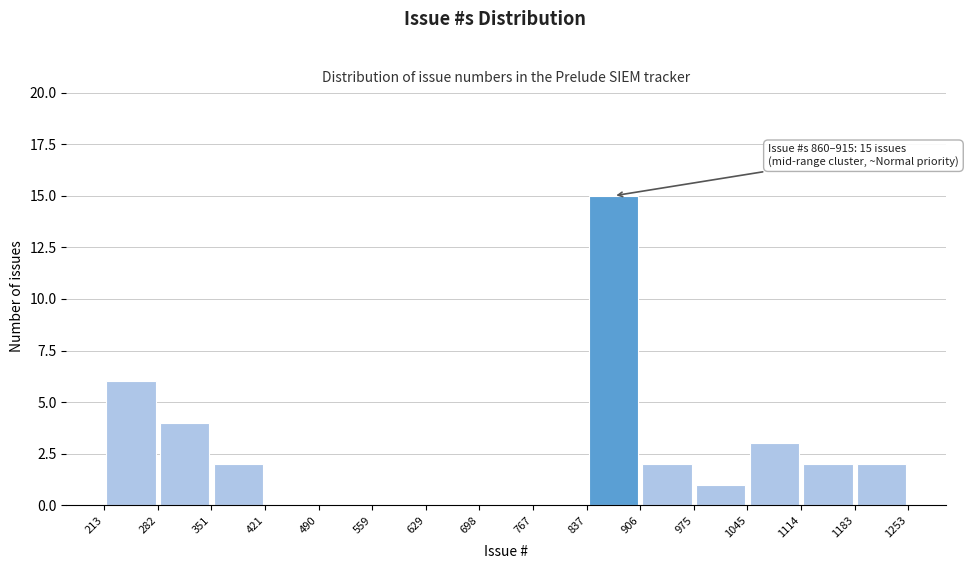

Over which range of the x-axis is the bar tallest?

837 to 906